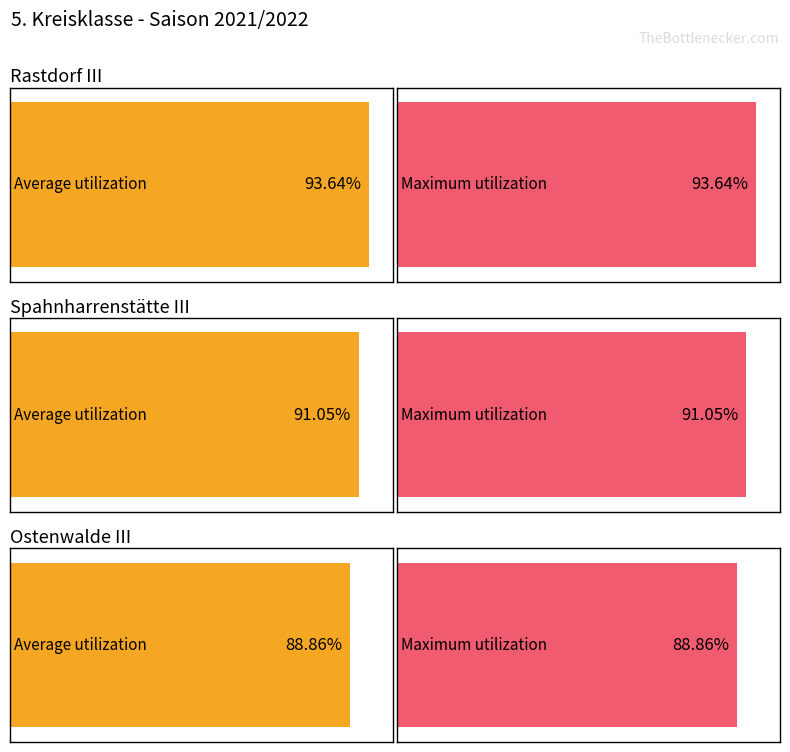

At which label does Serie komplett Schnitt reach its peak?

Rastdorf III